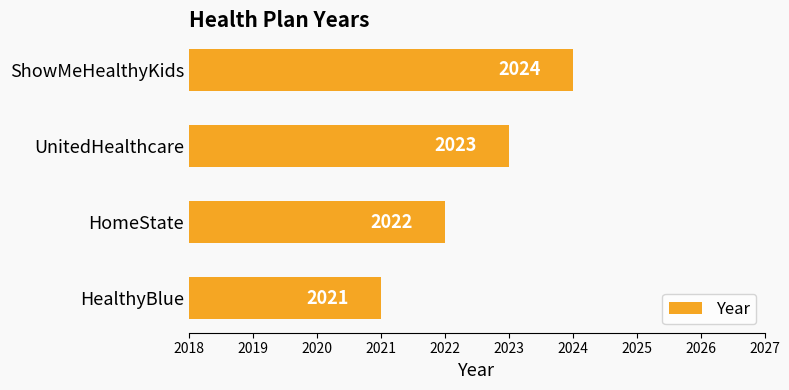

The chart shows a value of 2022 at HomeState. True or false?

True